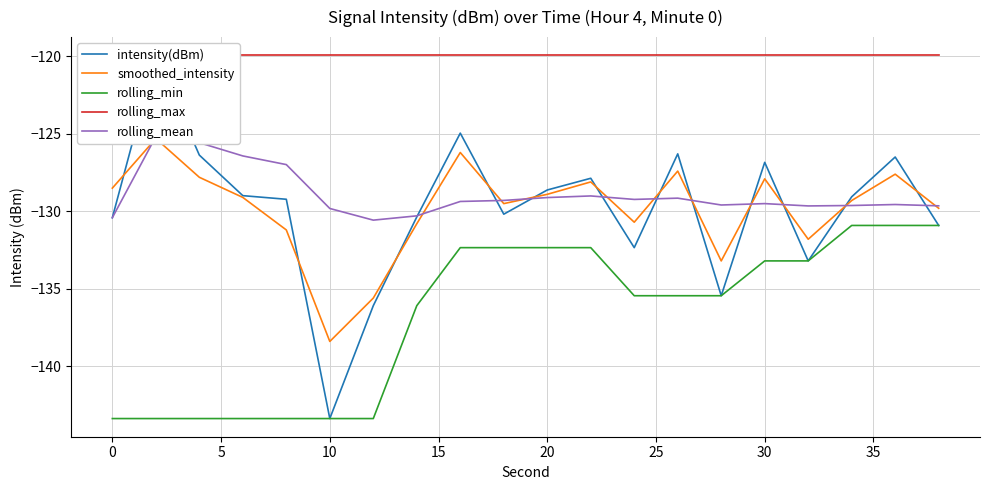

True or false: smoothed_intensity and rolling_min intersect in this chart.

False